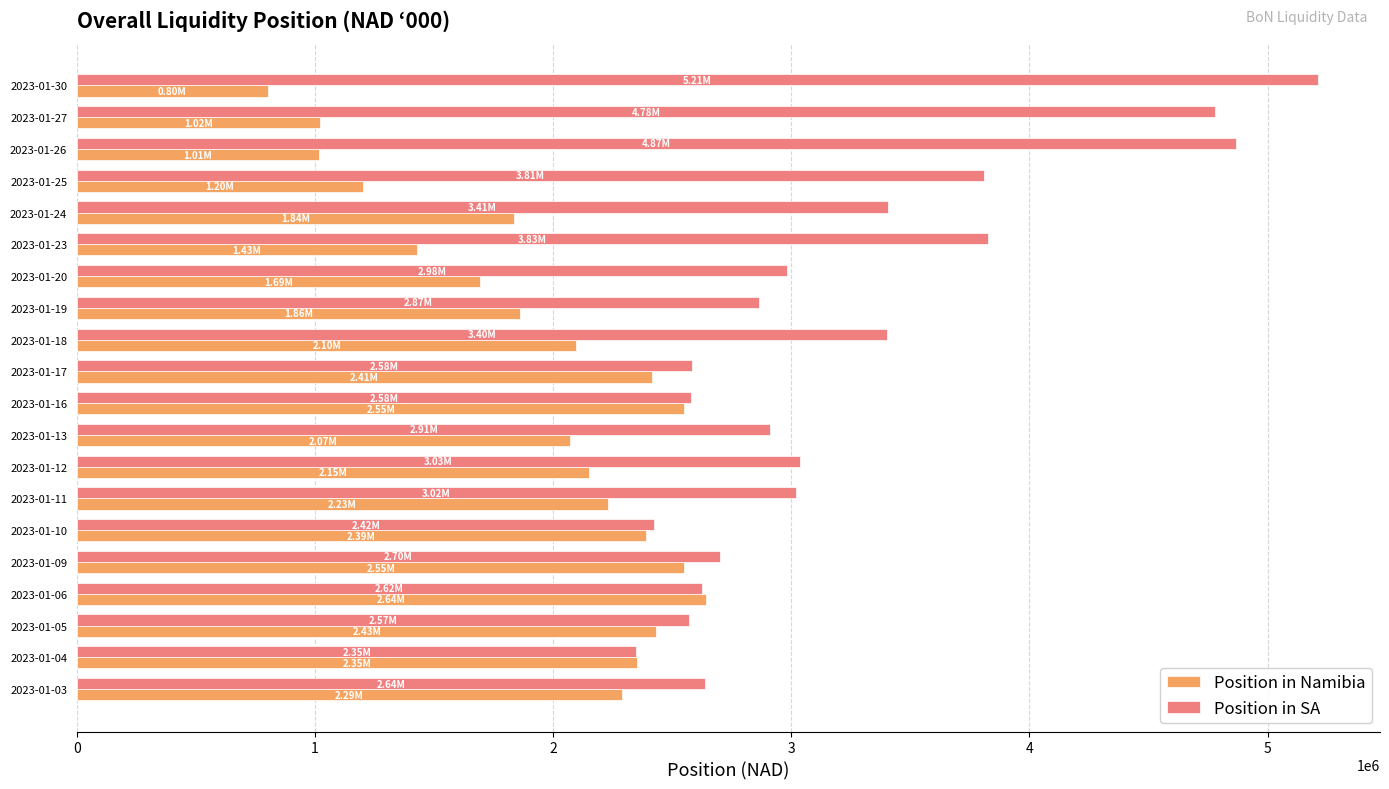

What is the minimum value for Position in SA?

2349589.0